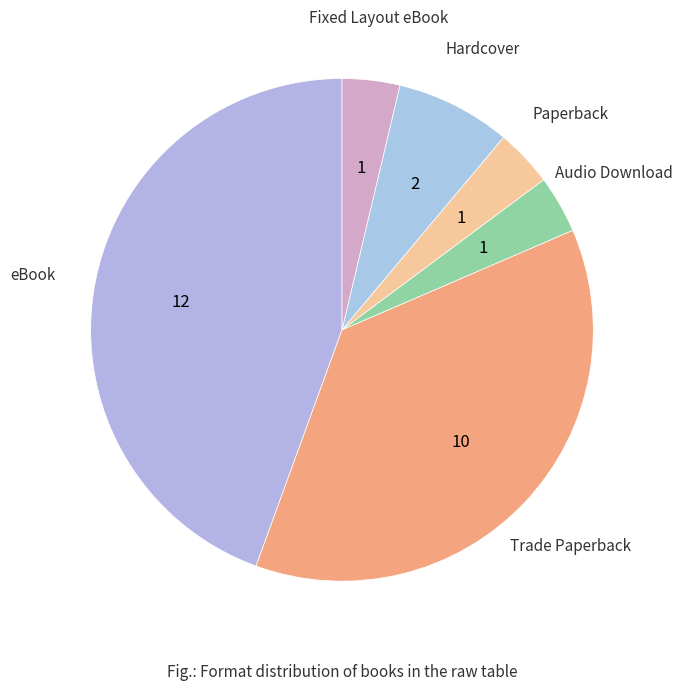

Is Audio Download the majority of the pie?

No